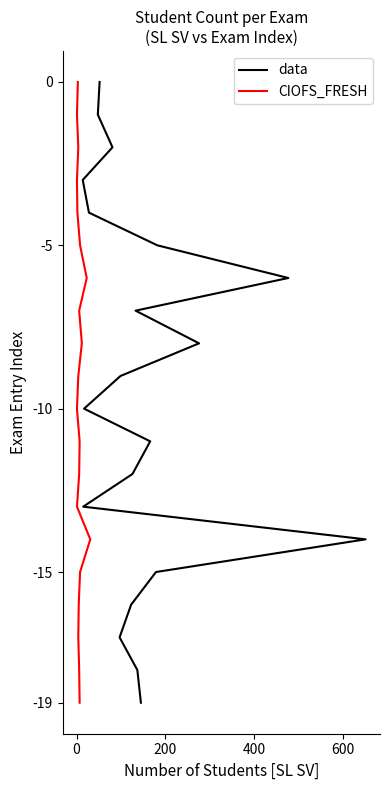

Which series has the largest total across all categories?

data